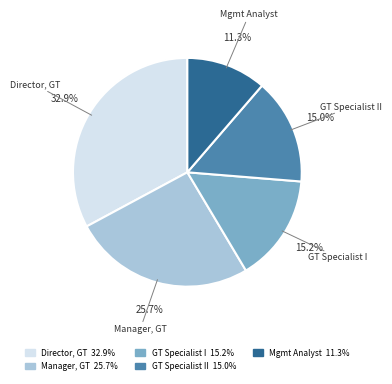

Is there a majority slice in this chart?

No